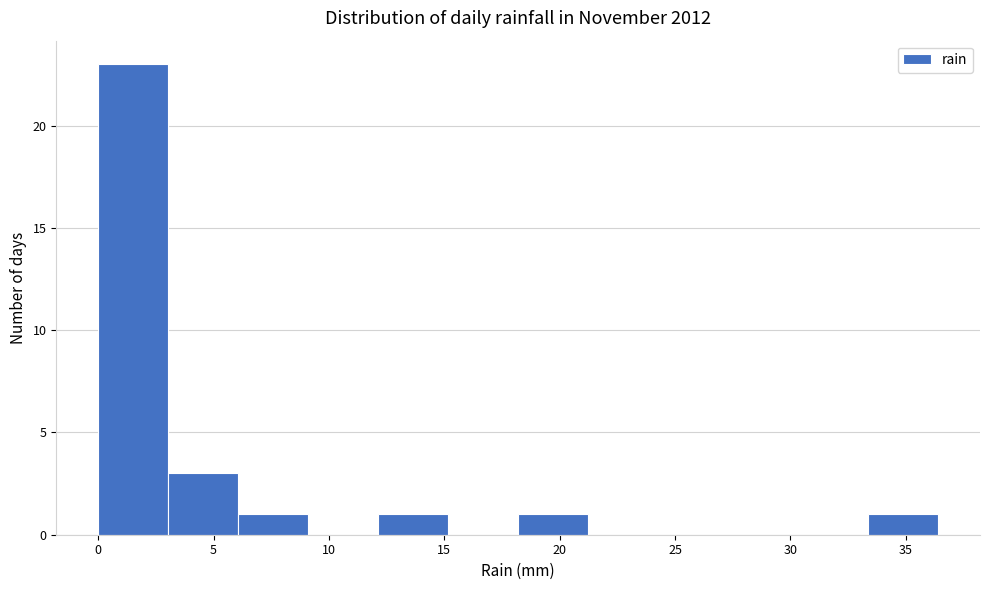

Reading left to right, transcribe this chart: for each bar, give the range it covers on the x-axis and its height. Neither the bar edges nor the heights are printed on the chart, so give them approximately, as read against the axes.

0.0 to 3.0: 23
3.0 to 6.0: 3
6.0 to 9.0: 1
9.0 to 12.0: 0
12.0 to 15.0: 1
15.0 to 18.0: 0
18.0 to 21.0: 1
21.0 to 24.5: 0
24.5 to 27.5: 0
27.5 to 30.5: 0
30.5 to 33.5: 0
33.5 to 36.5: 1